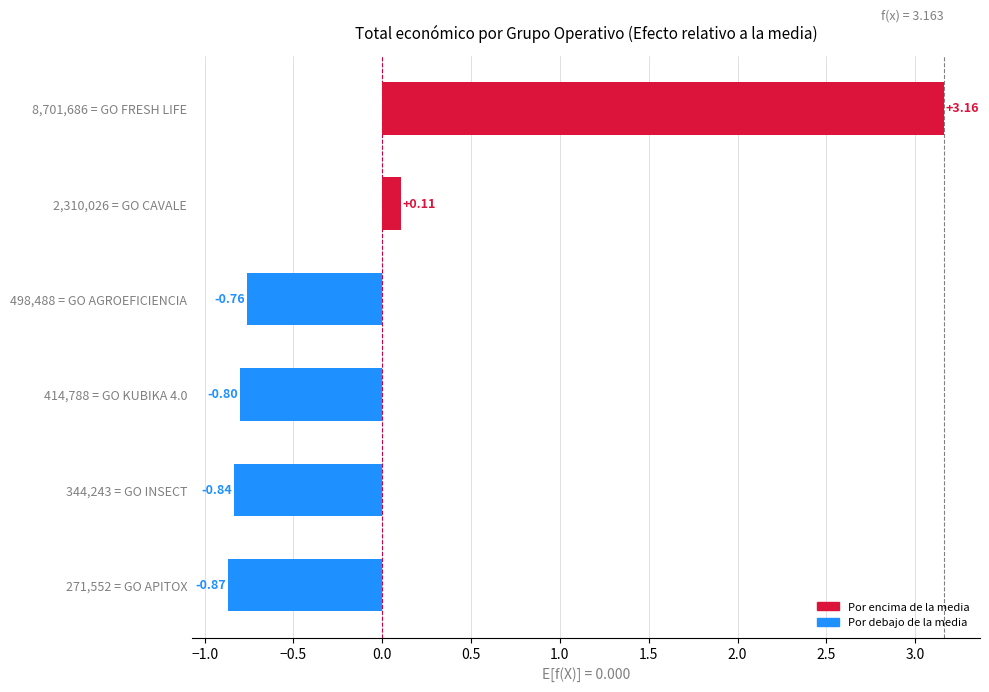

Which has a higher value, 8,701,686 = GO FRESH LIFE or 2,310,026 = GO CAVALE?

8,701,686 = GO FRESH LIFE